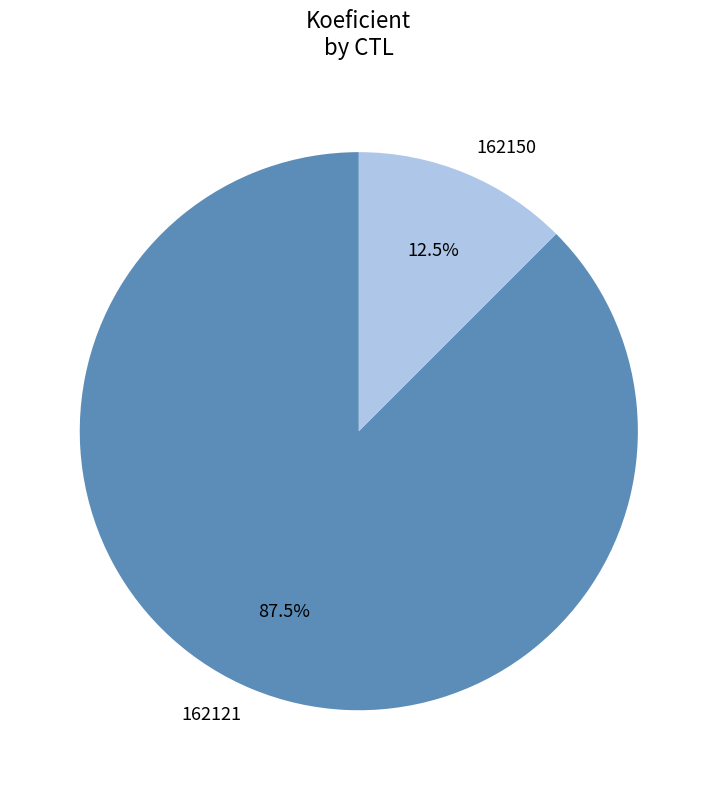

Count the number of slices in the pie.

2